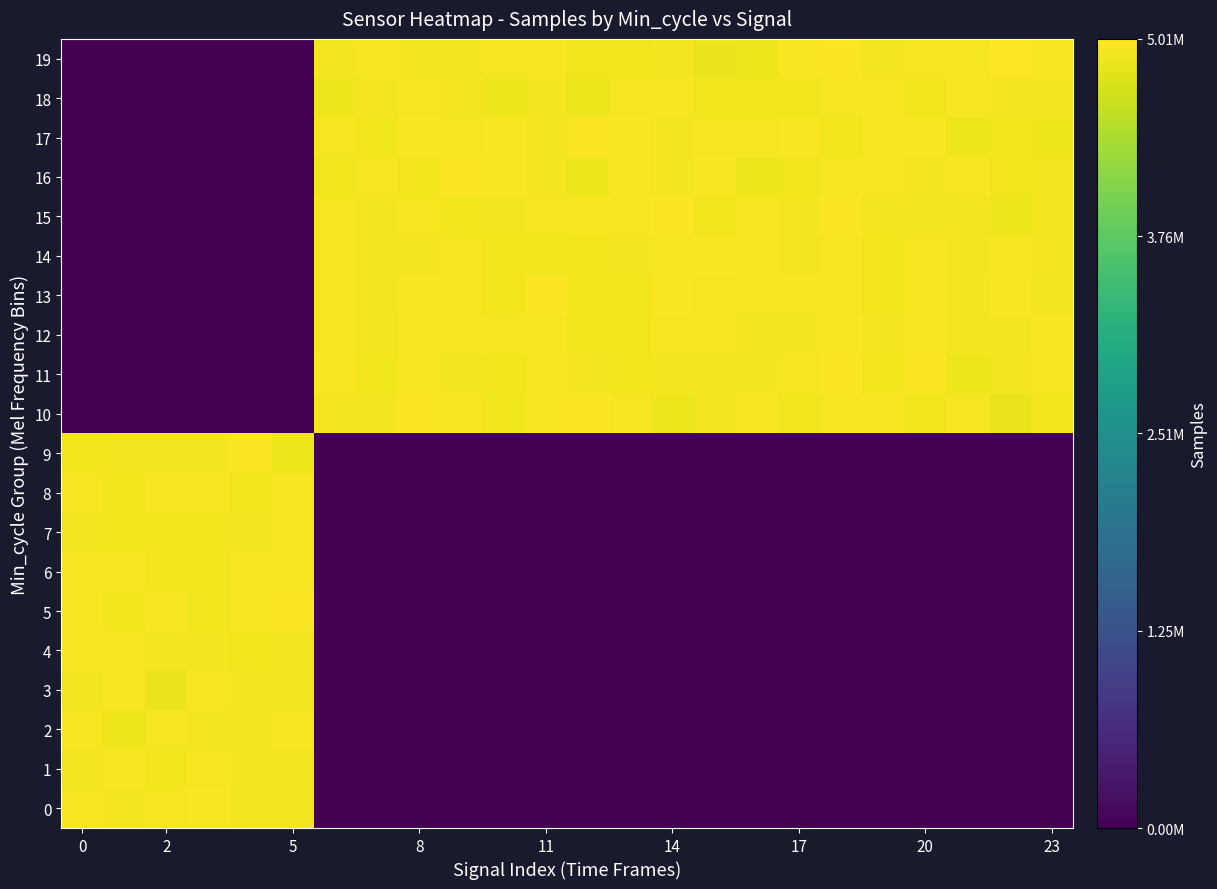

At how many categories does at least one series exceed 492487?

24